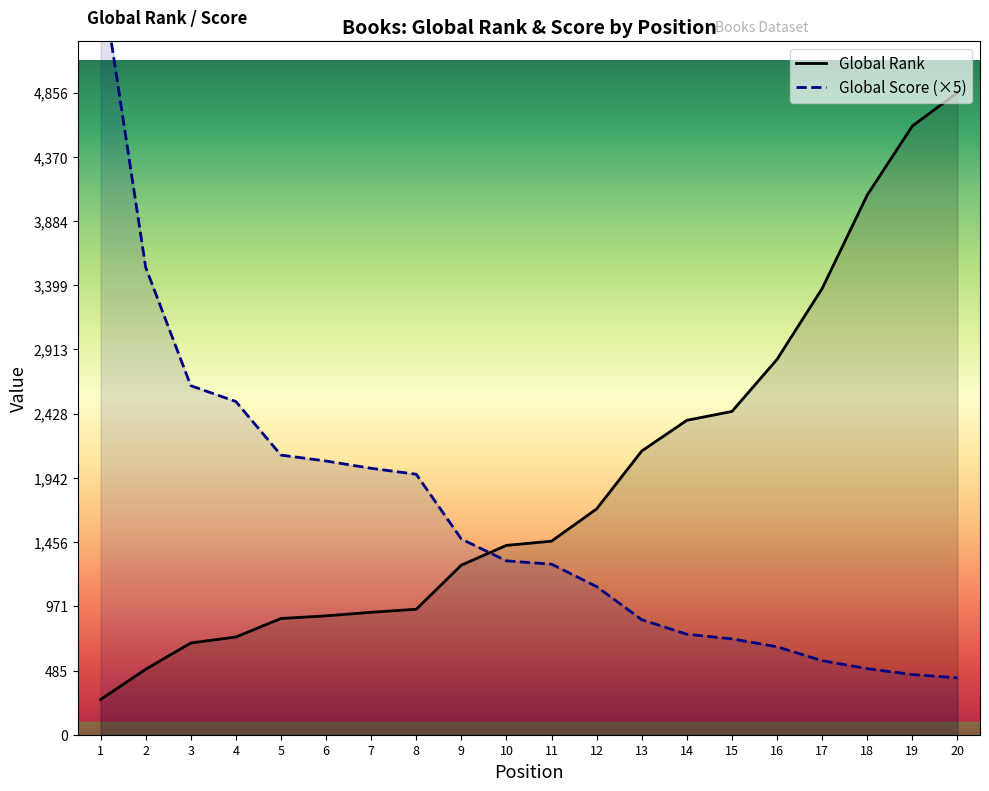

What is the difference between the second highest and second lowest values in the Global Rank series?

4109